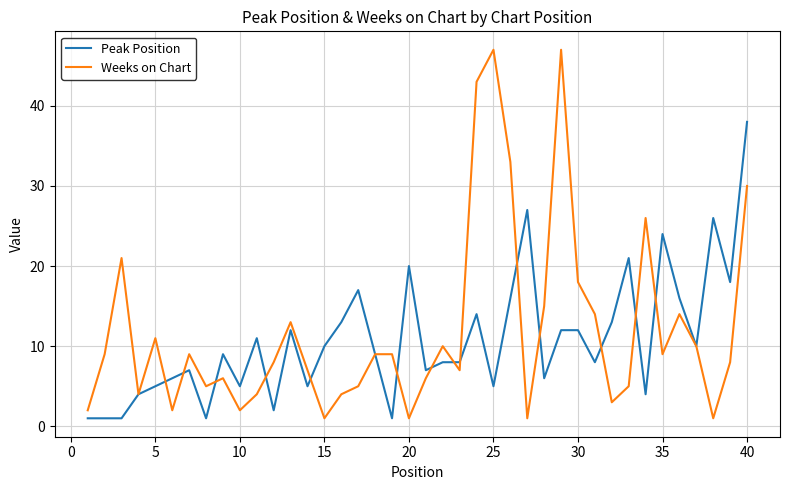

What is the greatest value displayed?

47